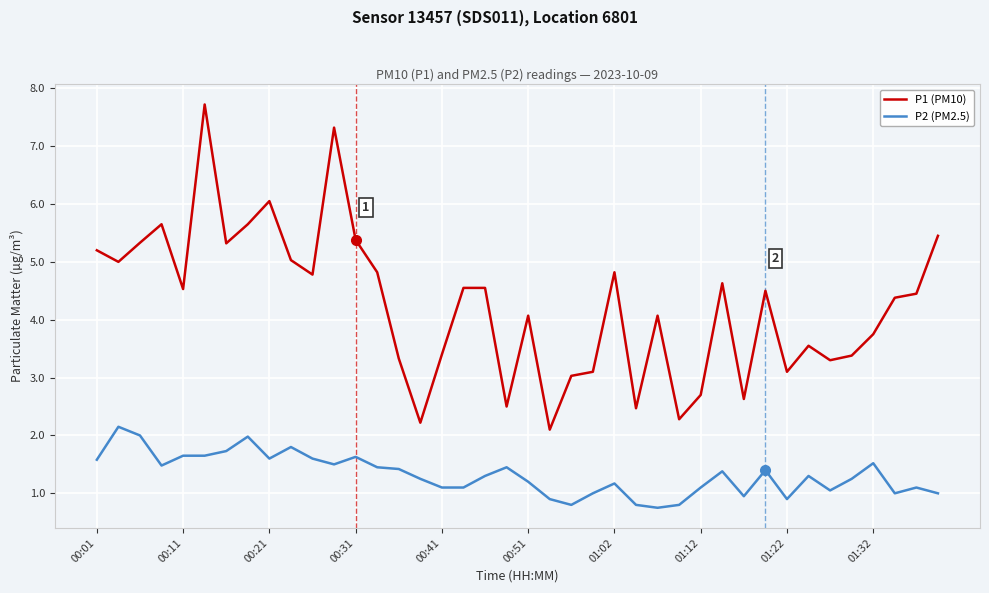

List the series in order of their overall mean, highest first.

P1 (PM10), P2 (PM2.5)